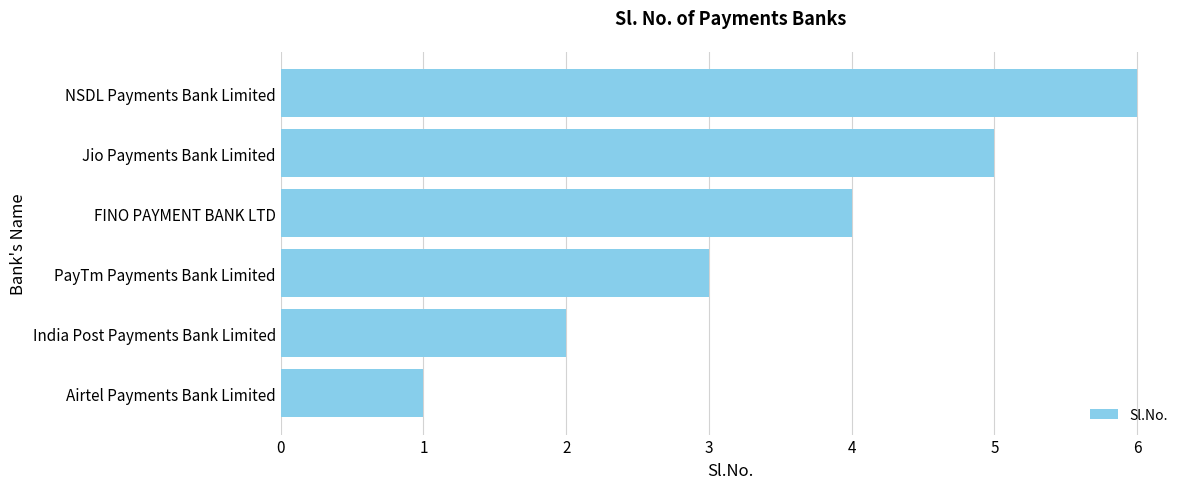

What is the sum of all values?

21